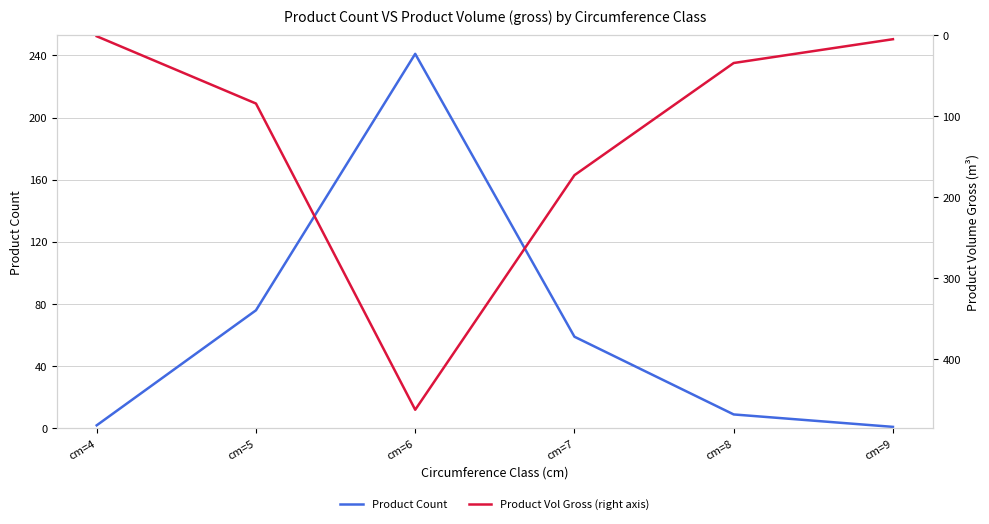

Which series has the largest total across all categories?

Product Vol Gross (right axis)